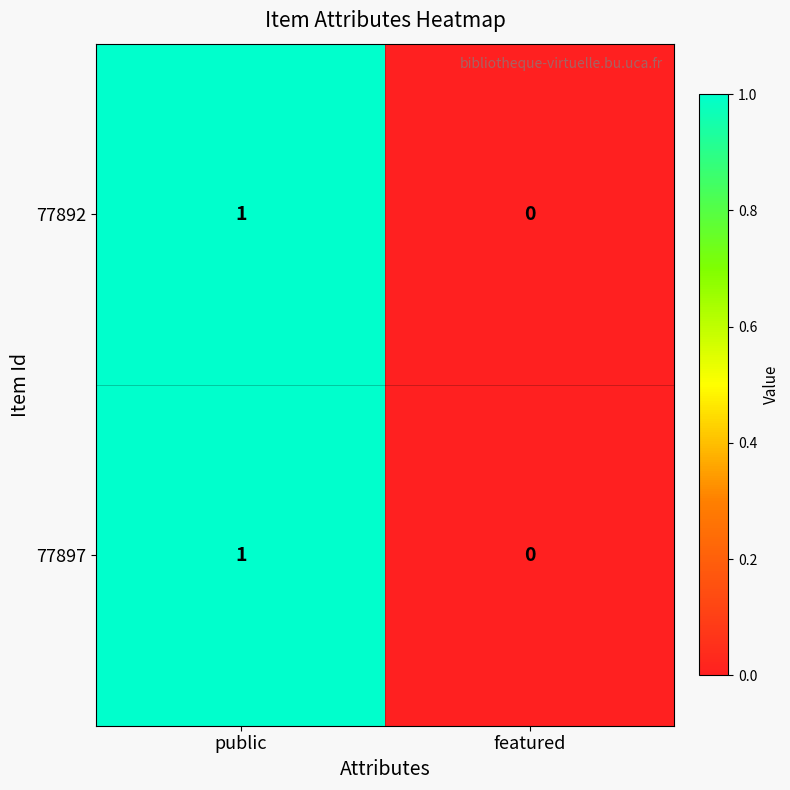

How many distinct data groups are displayed?

2